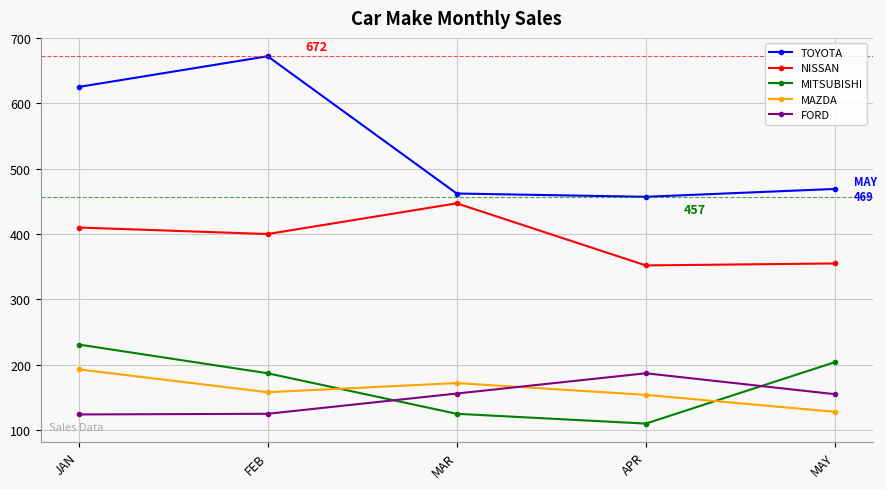

Which series has the largest total across all categories?

TOYOTA